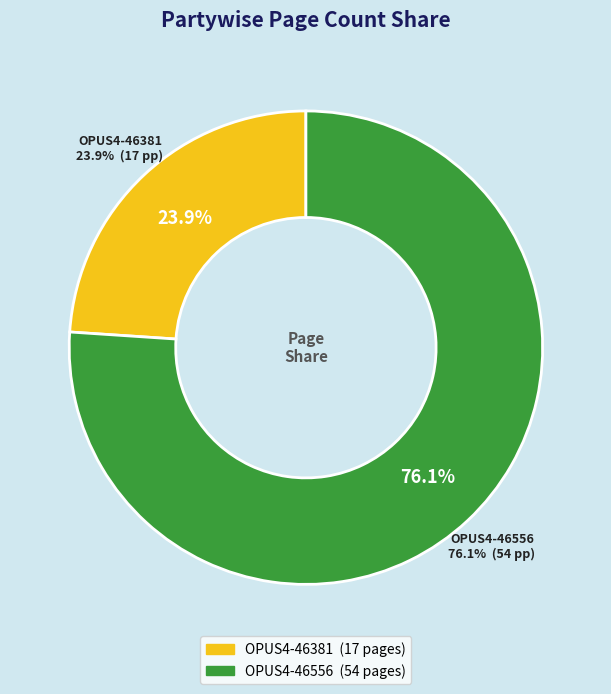

How many segments does this pie chart have?

2